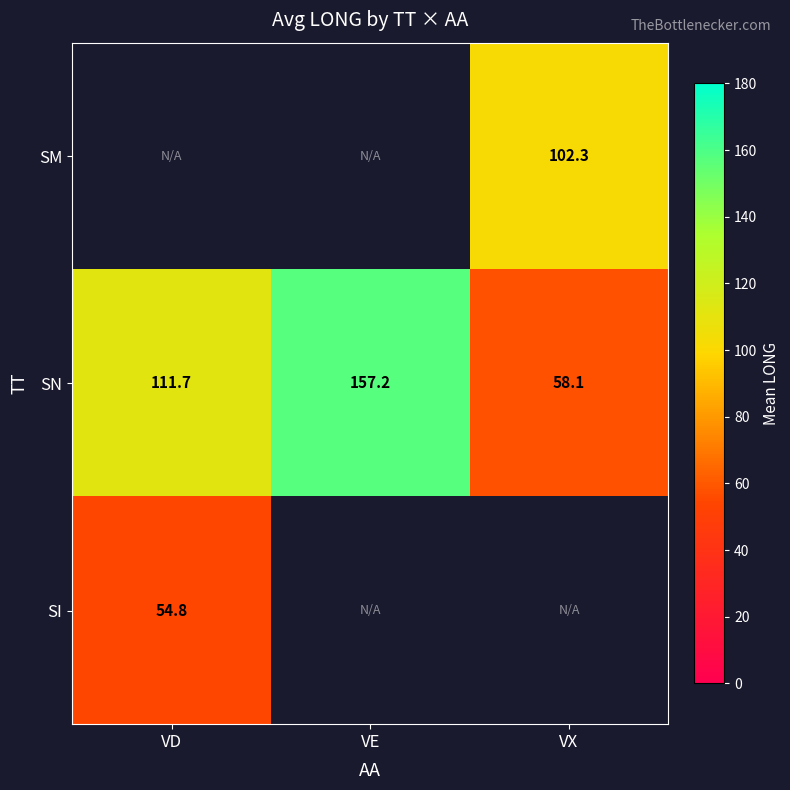

The value of SN at VE is 157.2. True or false?

True